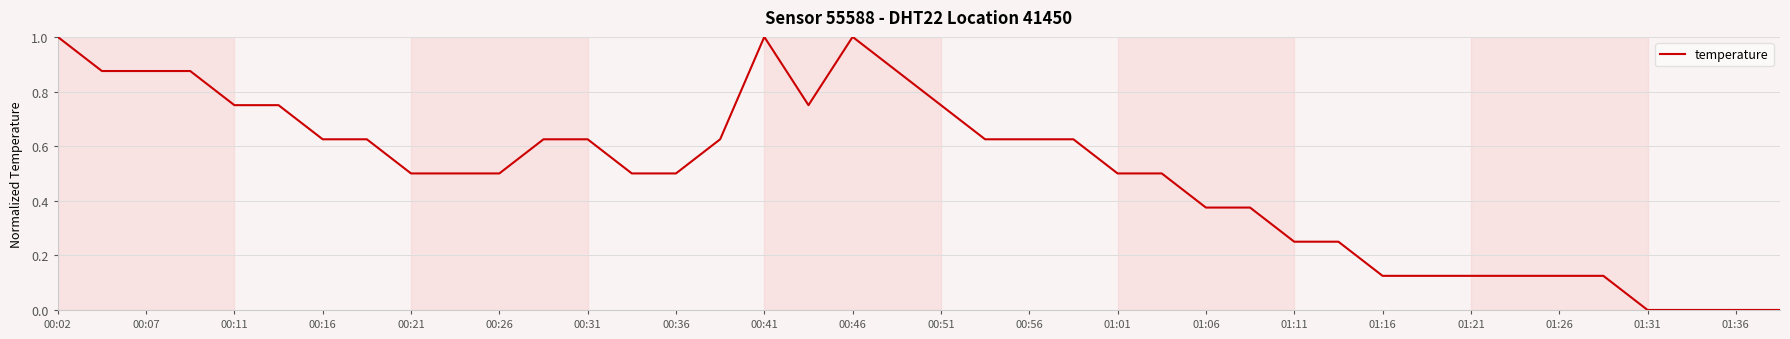

What is the difference between the maximum and minimum values?

1.0